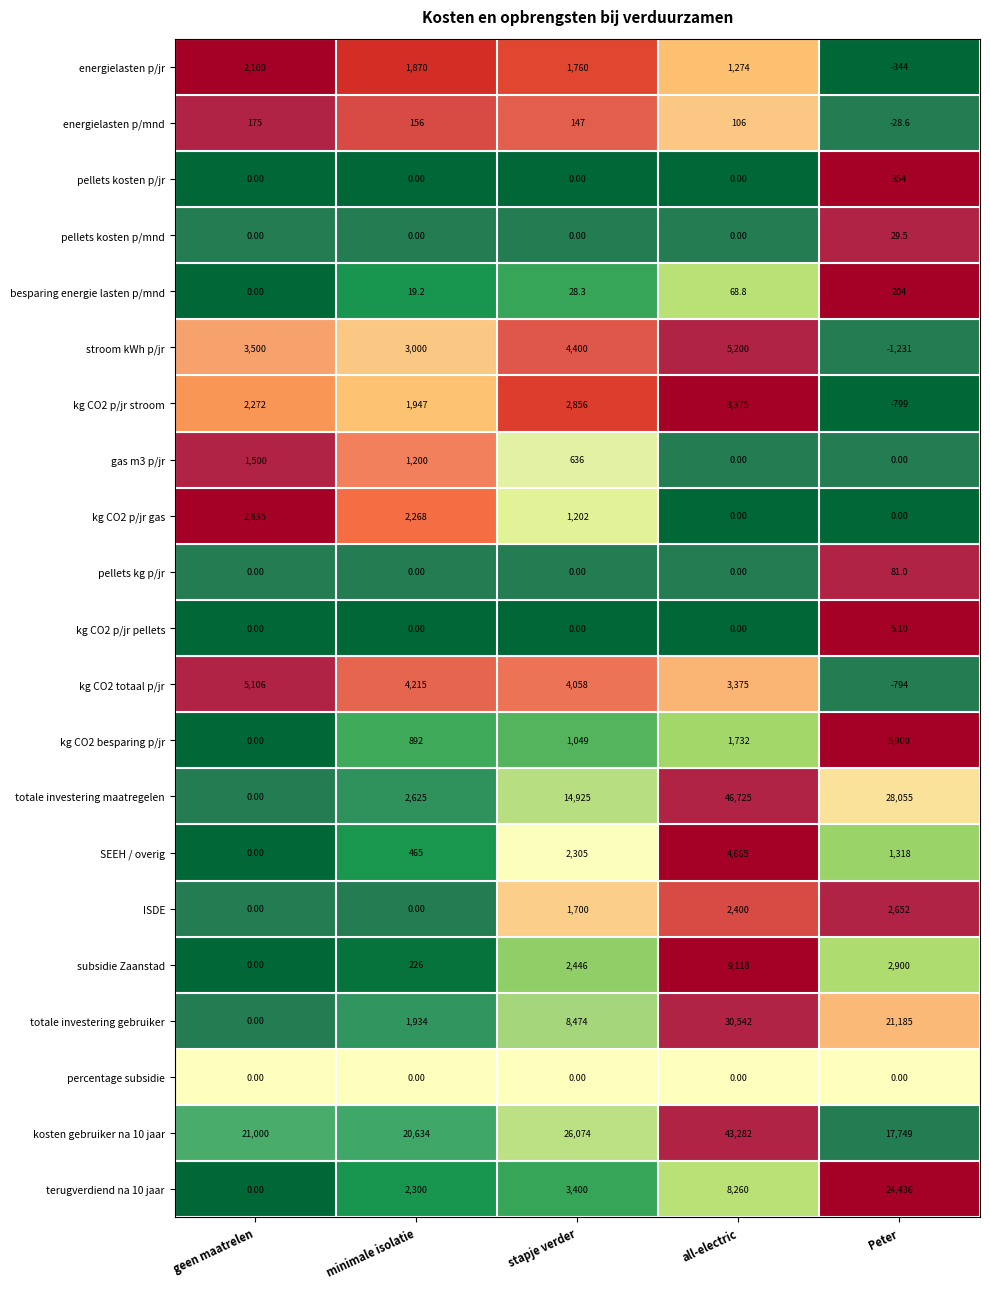

What is the sum of the besparing energie lasten p/mnd values at geen maatrelen and all-electric?

68.8